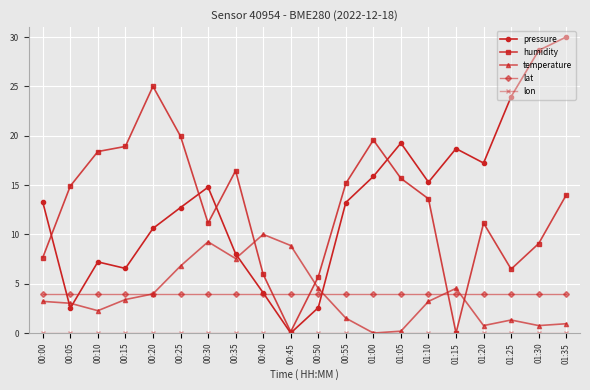

How many lines are shown in the chart?

5